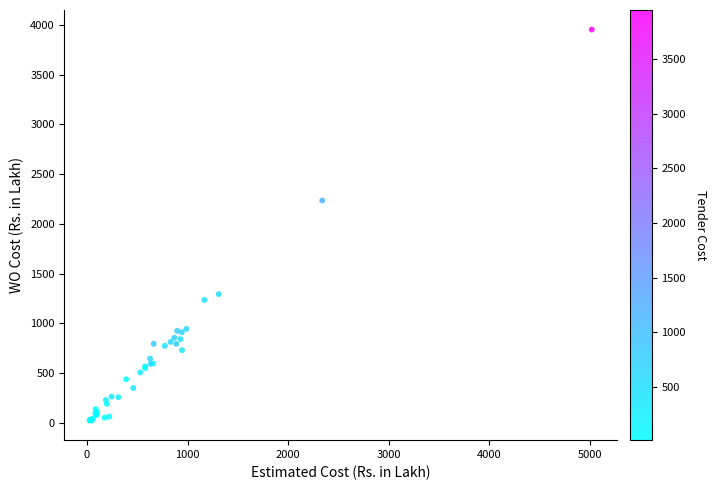

What Y value in the scatter plot is closest to 1988?

2234.9